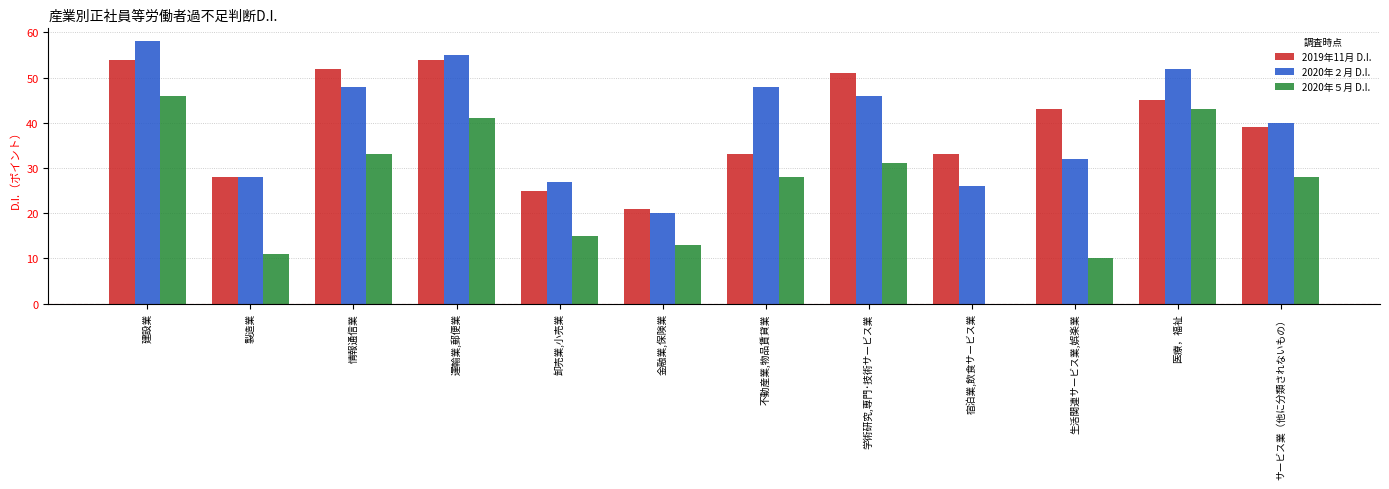

What is the total value across all series at 医療，福祉?

140